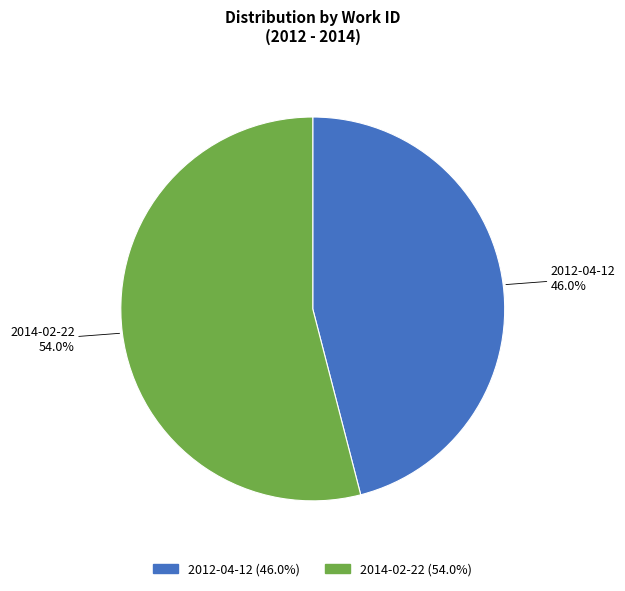

Which slice is the largest?

2014-02-22